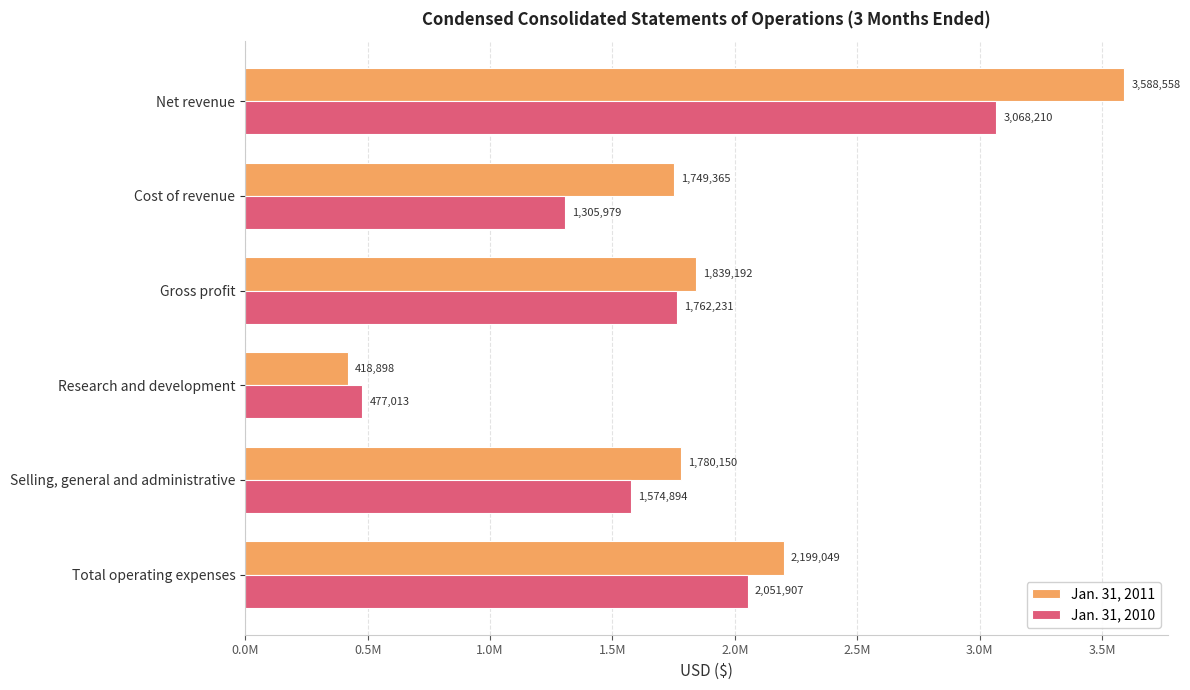

What are all the series names shown in the legend?

Jan. 31, 2011, Jan. 31, 2010